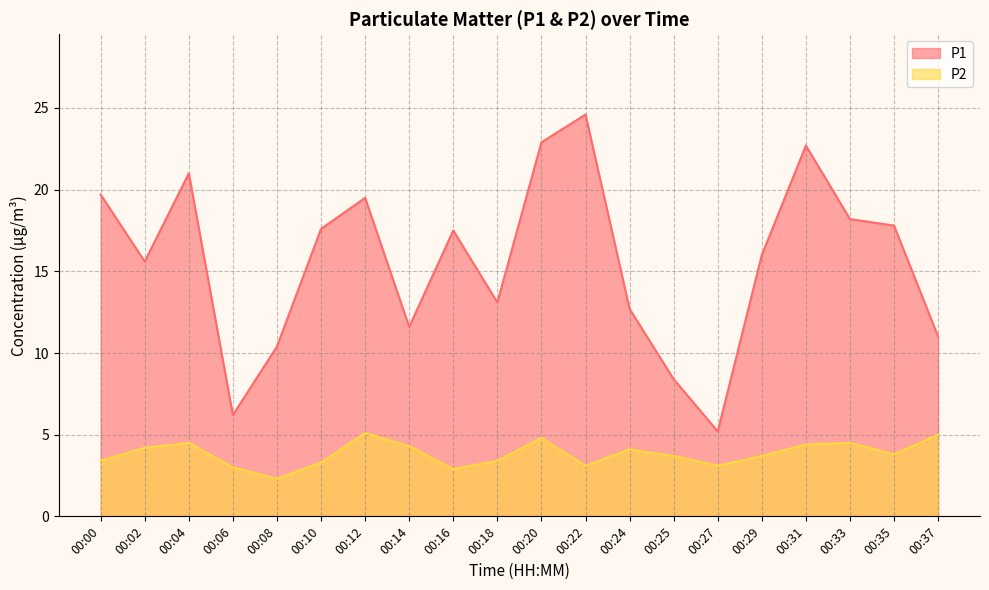

Read the P1 value at 00:24.

12.7